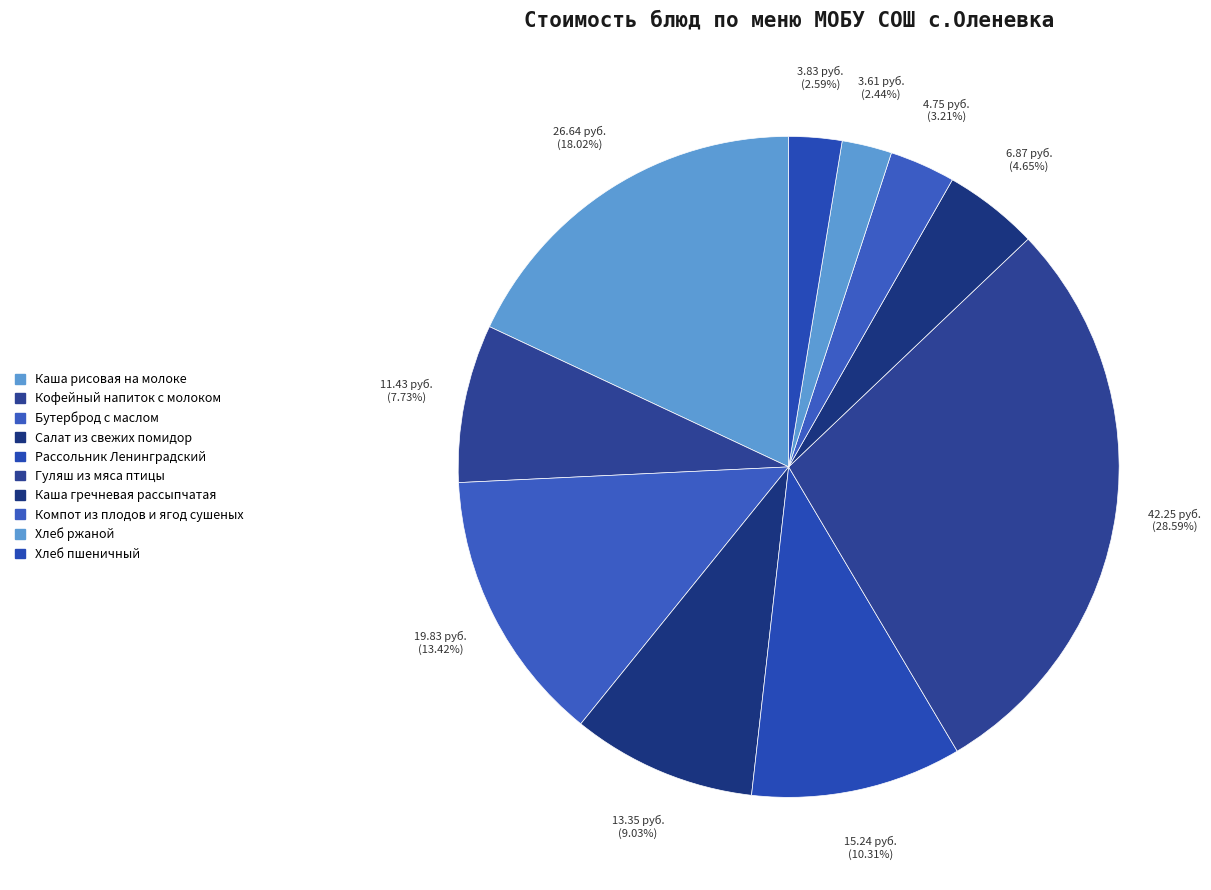

Count the number of slices in the pie.

10